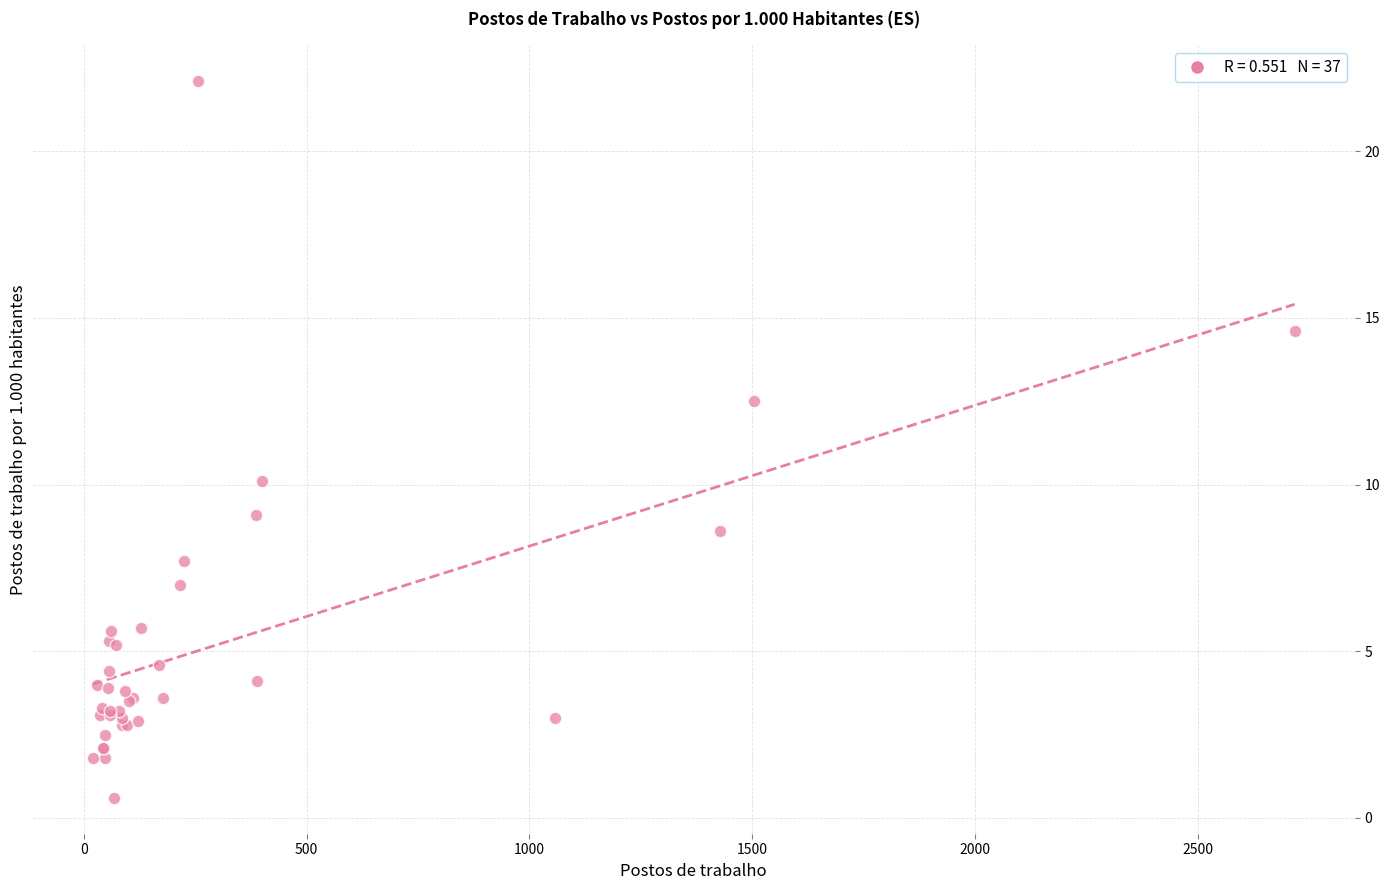

What Y value in the scatter plot is closest to 11?

10.1